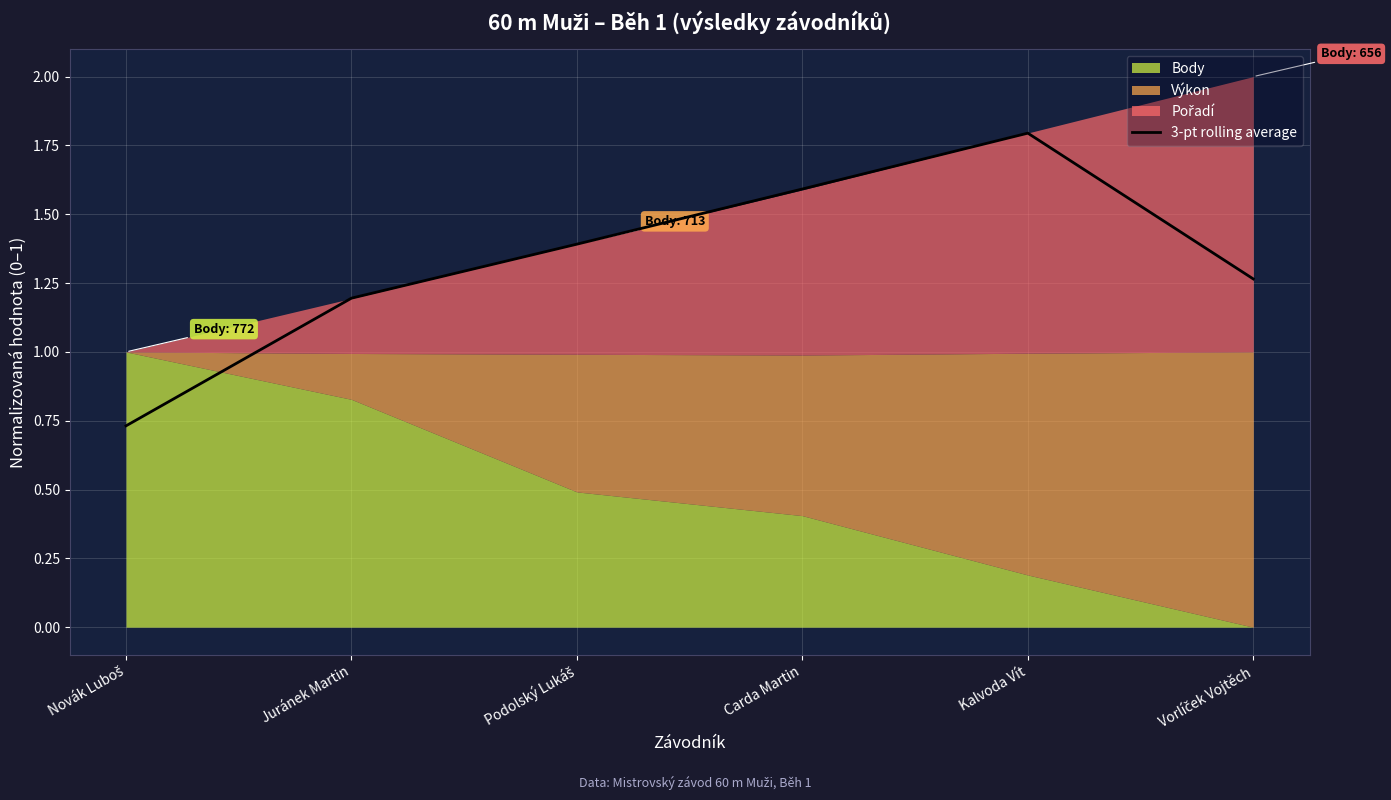

How many data points are less than 1?

1